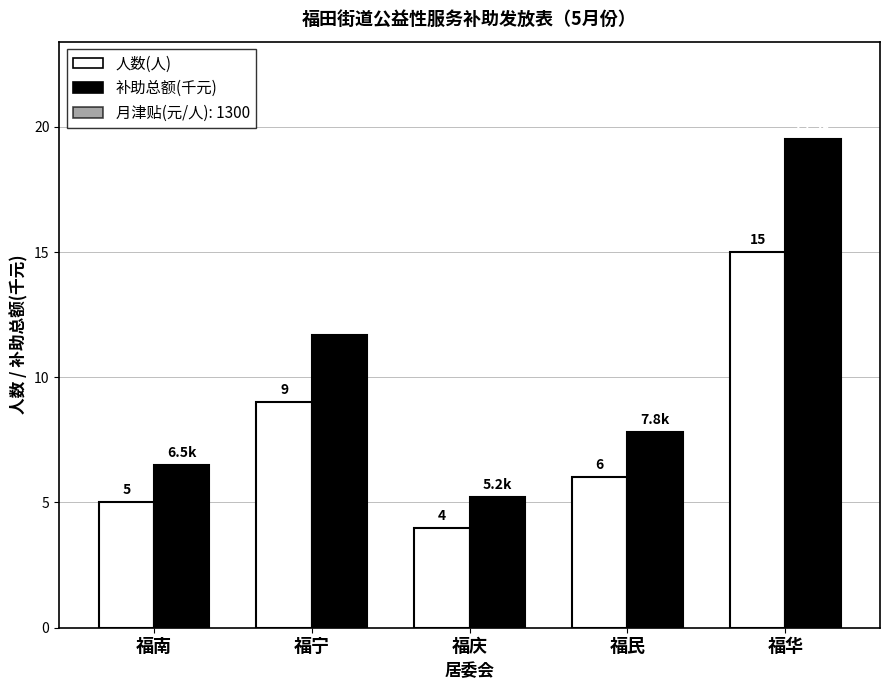

How many bars are there in total?

10